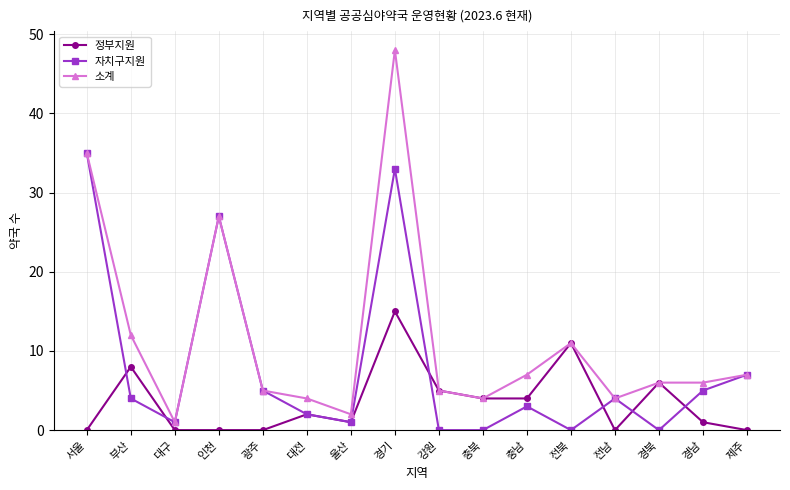

What is the sum of all 자치구지원 values?

127